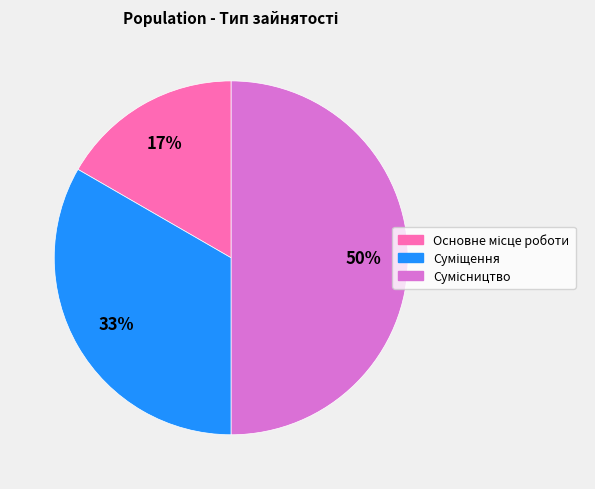

To the nearest percent, what is the difference between the largest and smallest slice percentages?

33%